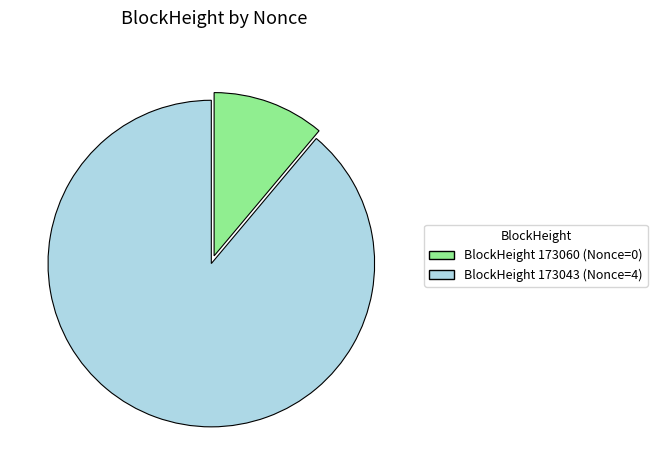

Is there any slice that represents more than half of the pie?

Yes